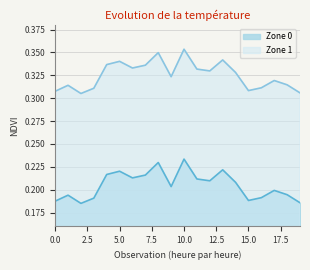

How many interior local peaks (higher than both neighbors) does the data have?

6